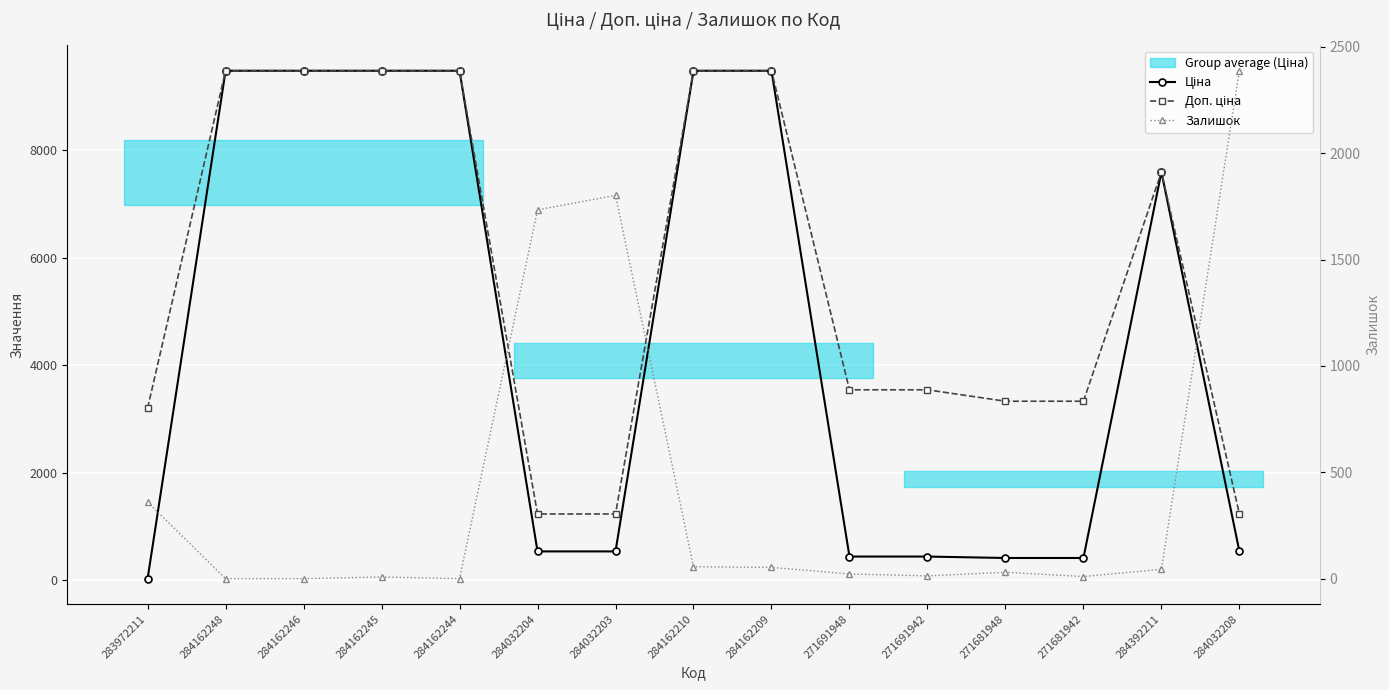

Which has a higher value, 271691942 or 284162244?

284162244